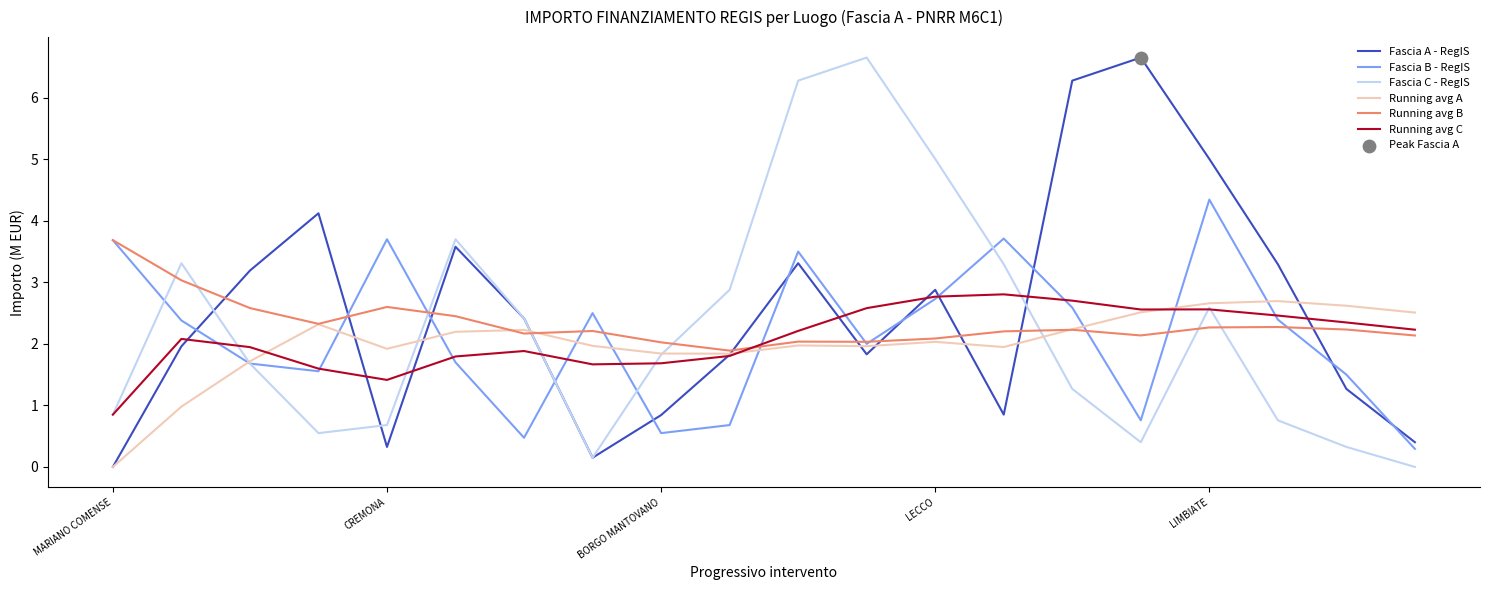

Which series has the largest total across all categories?

Fascia A - RegIS